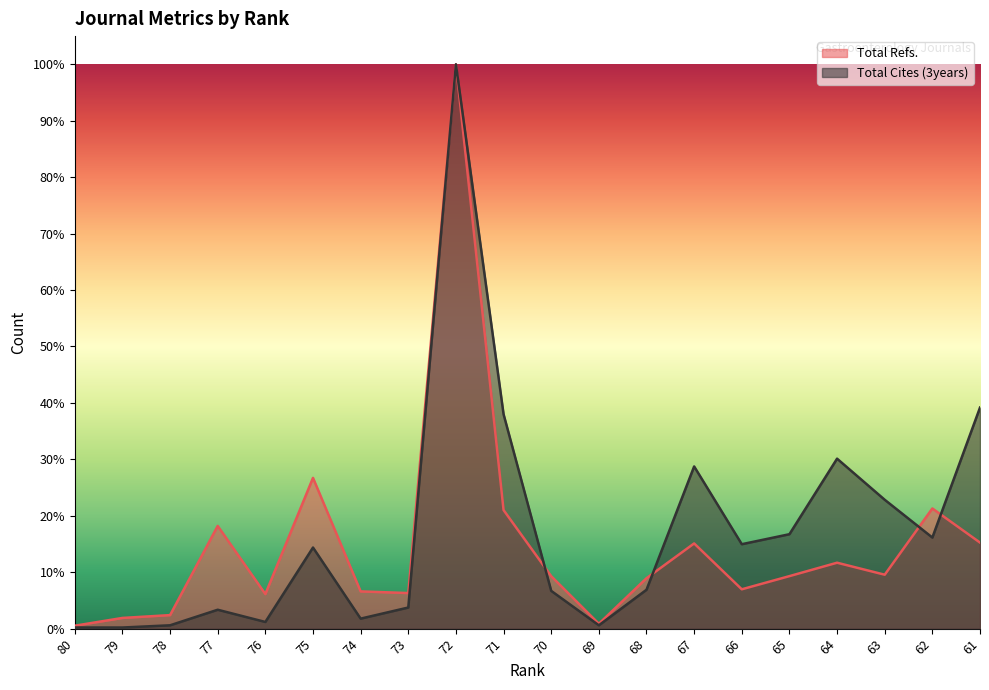

At which category does Total Cites (3years) reach its first local peak?

77